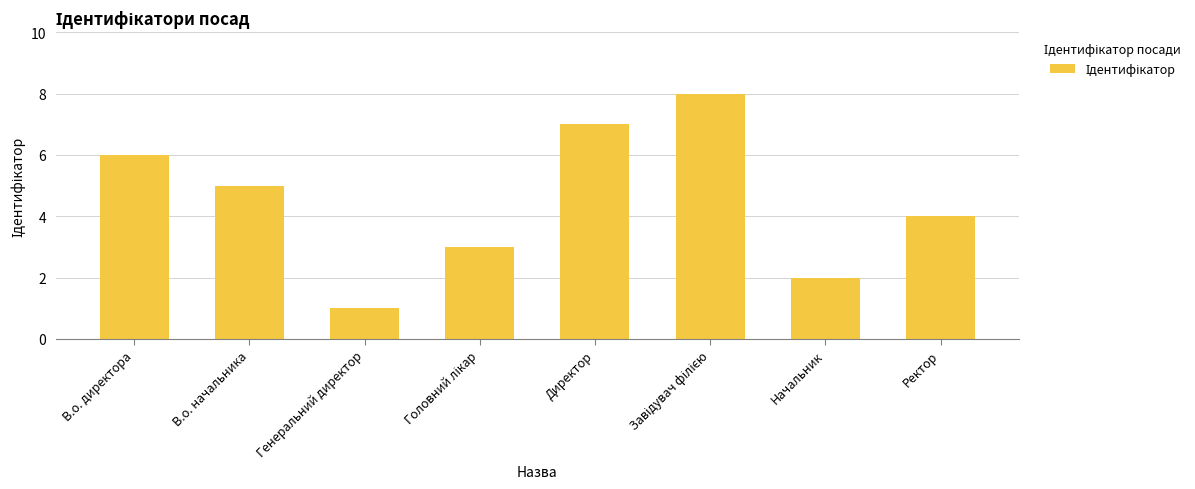

What is the smallest value displayed?

1